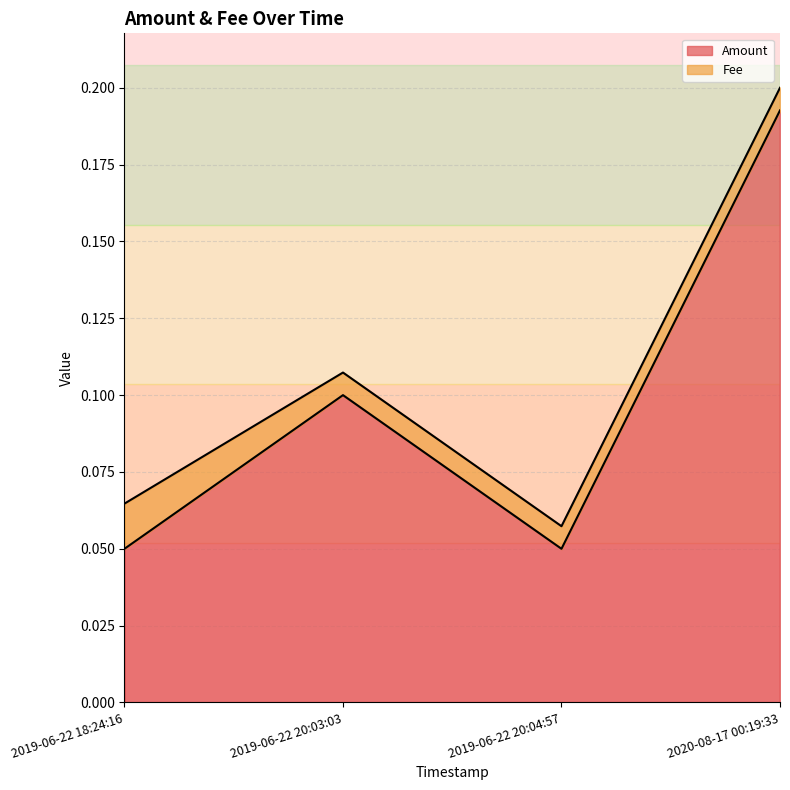

Which series changed the most between 2020-08-17 00:19:33 and 2019-06-22 20:03:03?

Amount